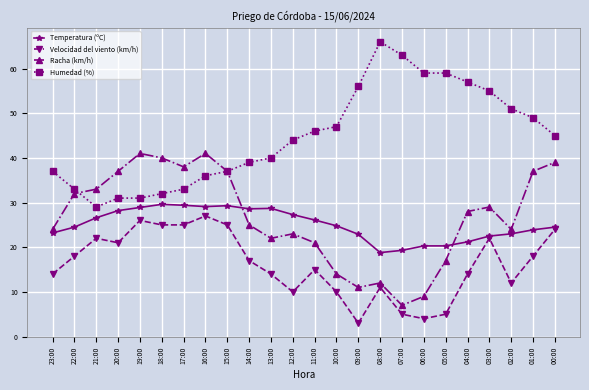

What is the difference between the Velocidad del viento (km/h) values at 04:00 and 19:00?

12.0